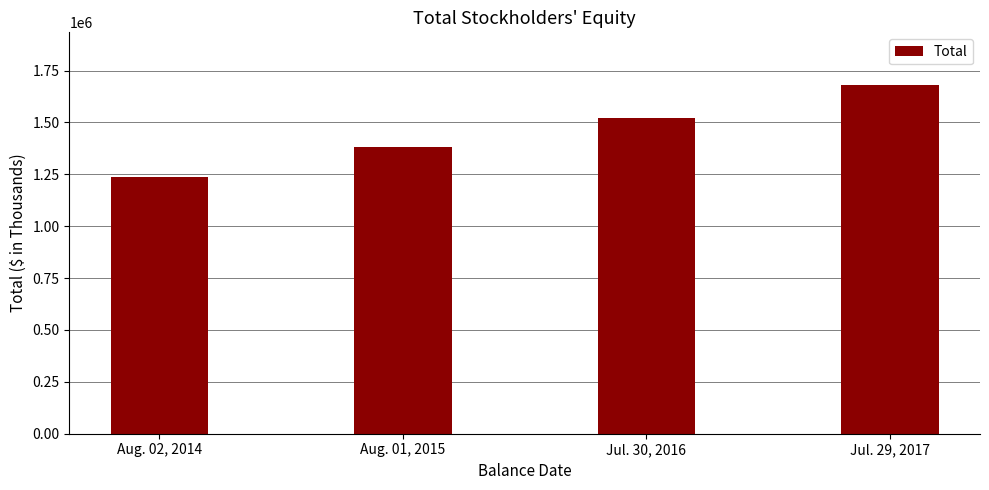

Between Jul. 30, 2016 and Aug. 02, 2014, which is larger?

Jul. 30, 2016